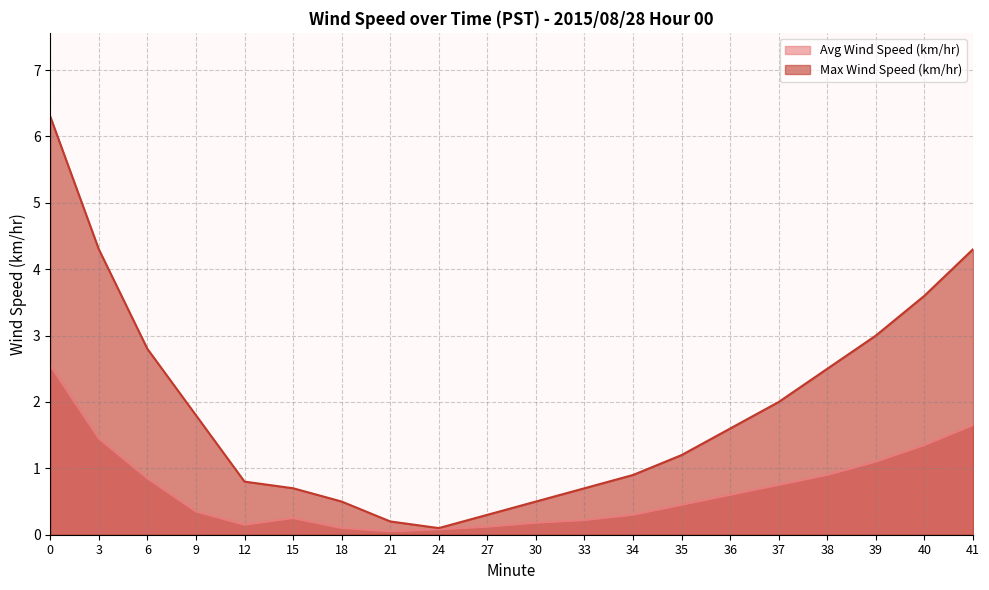

Is the value of Max Wind Speed (km/hr) at 30 greater than the value of Avg Wind Speed (km/hr) at 12?

Yes